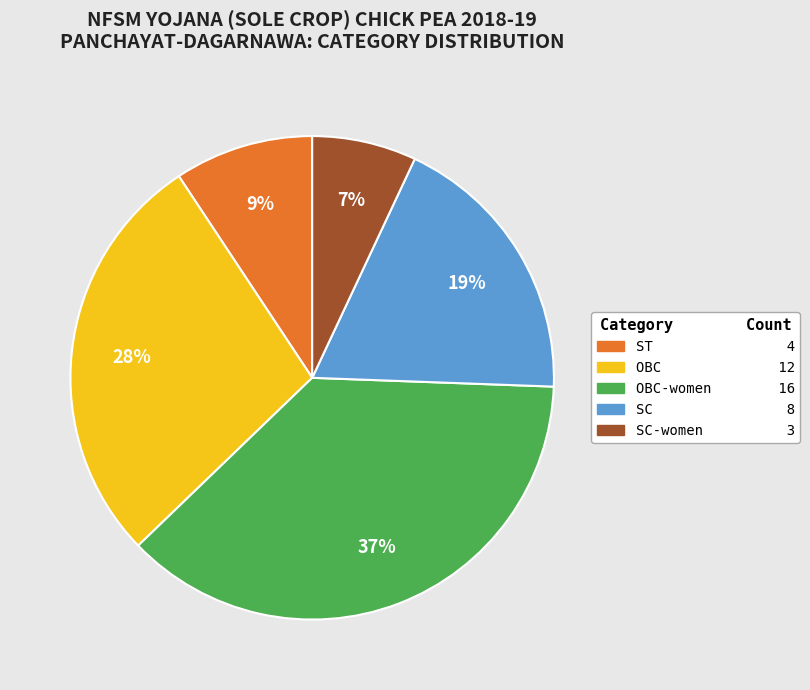

To the nearest percent, what is the difference between the largest and smallest slice percentages?

30%